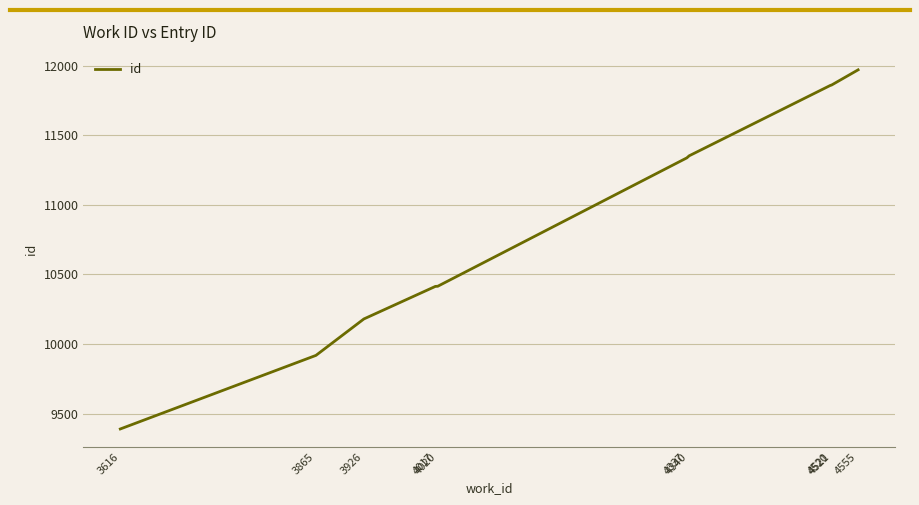

What is the maximum value shown in the chart?

11971